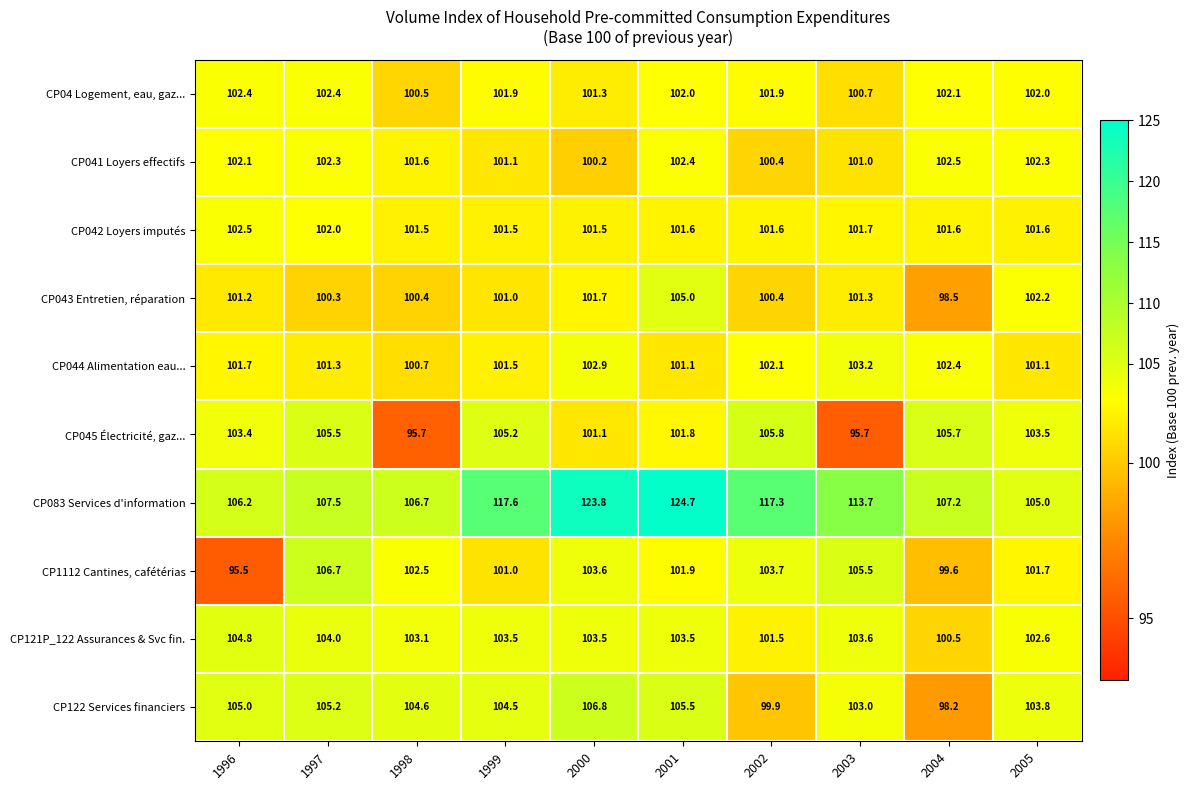

At which label is CP042 Loyers imputés closest to 102?

1997